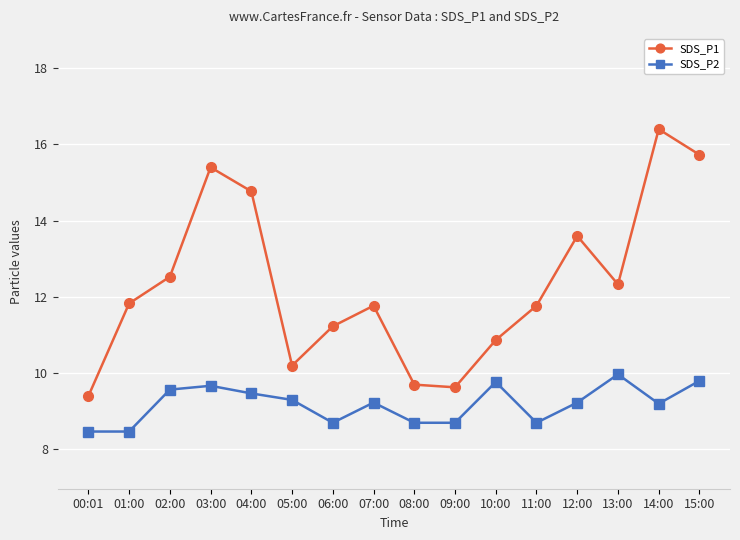

At how many categories does at least one series exceed 10?

13